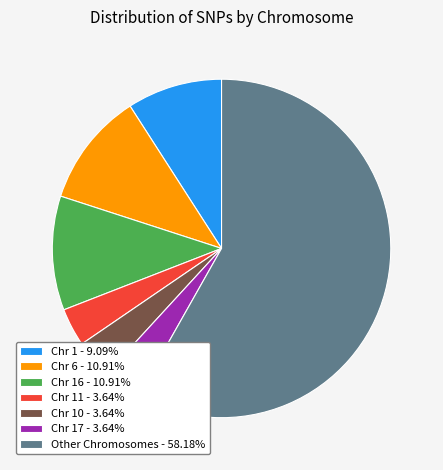

Does Chr 6 - 10.91% account for over 50% of the chart?

No